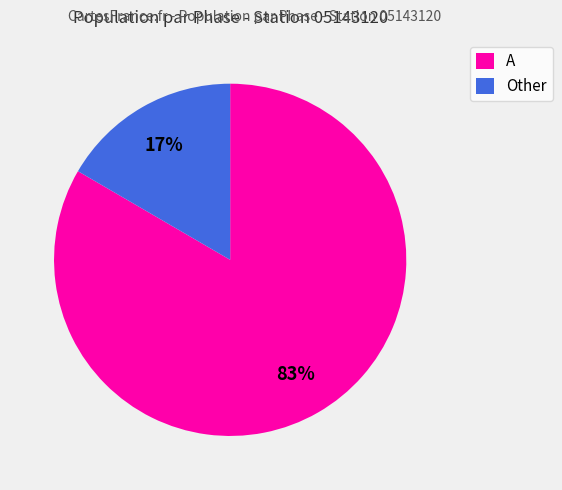

The A slice represents 76% of the pie. True or false?

False